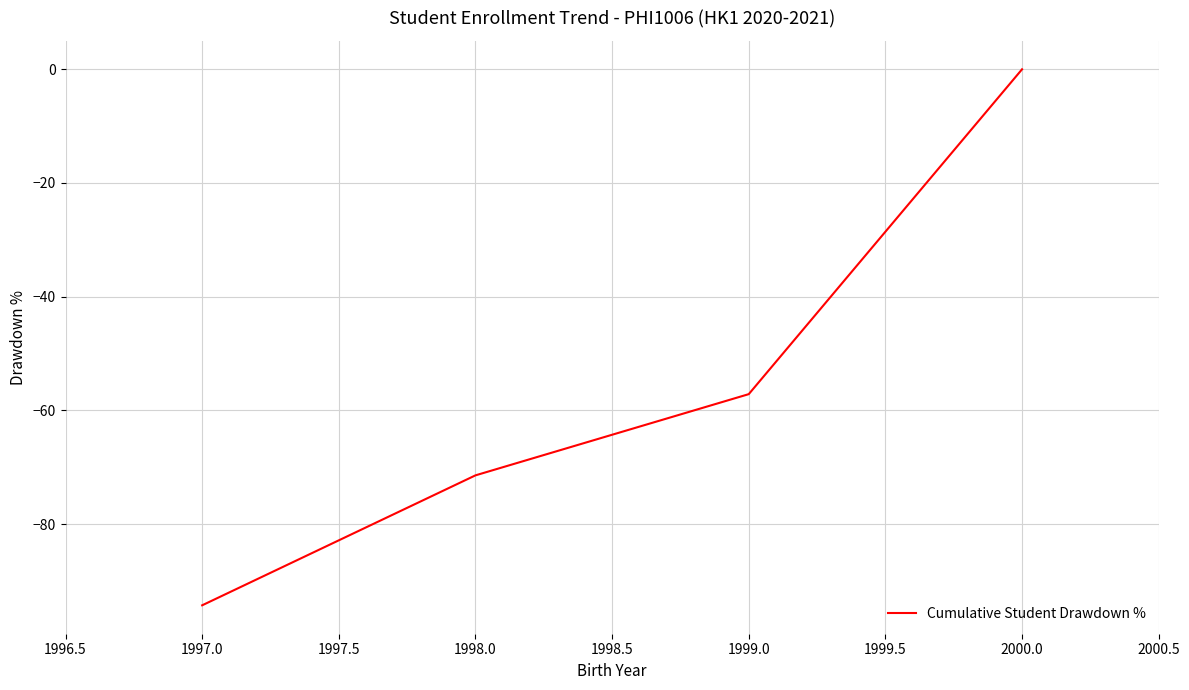

Which has a higher value, 1998.0 or 1999.0?

1999.0